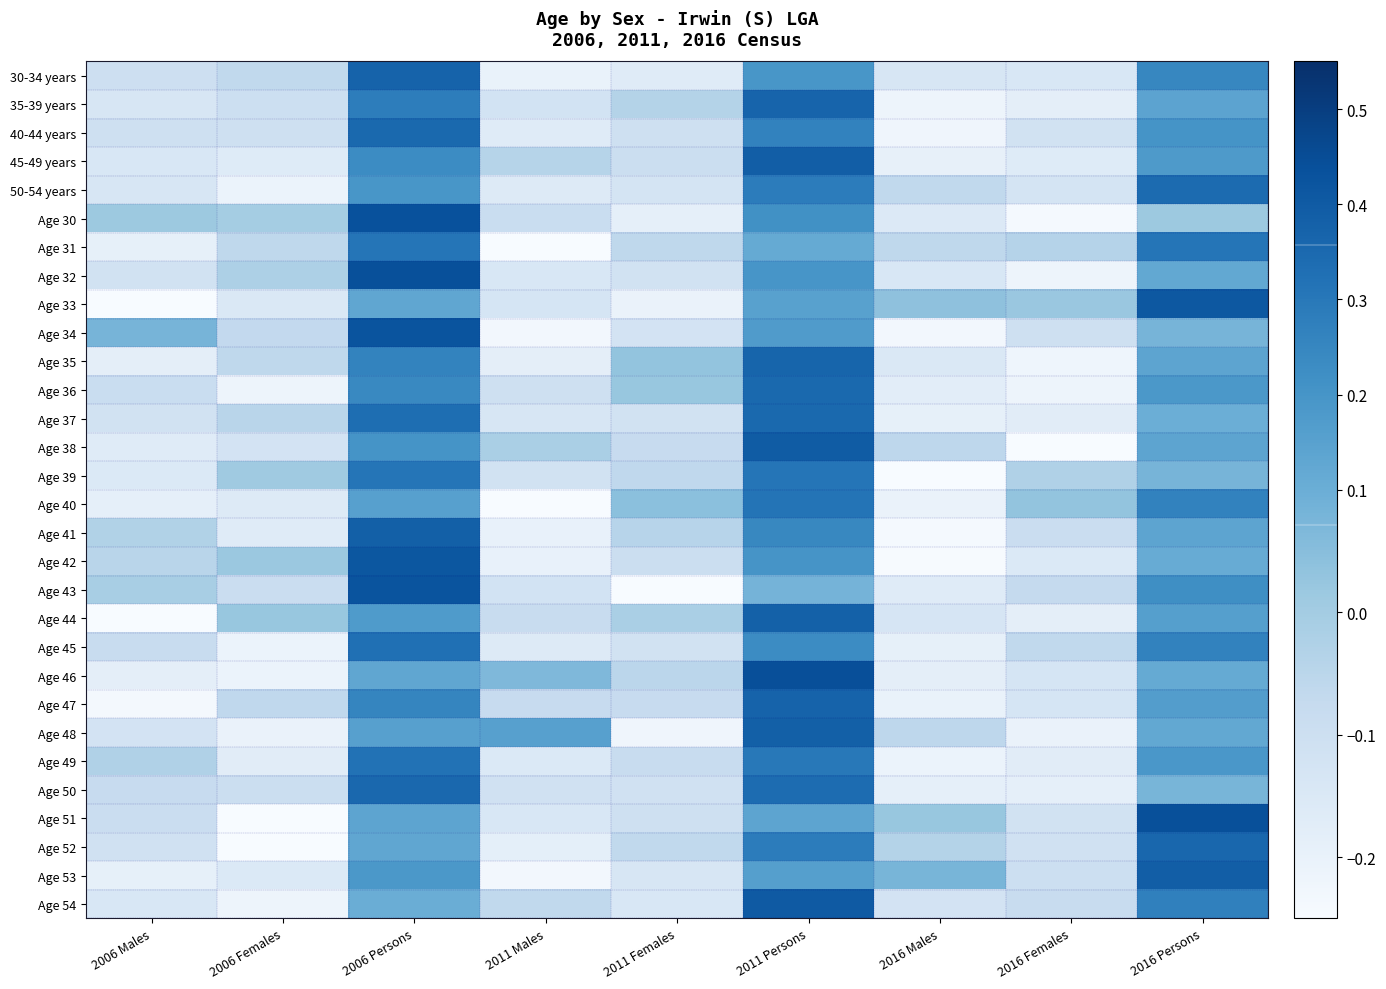

List the series in order of their peak value, lowest first.

Age 39, Age 31, Age 40, Age 49, Age 45, 50-54 years, Age 36, Age 37, 40-44 years, Age 50, Age 52, Age 35, 35-39 years, 30-34 years, Age 47, Age 44, Age 41, Age 48, Age 53, 45-49 years, Age 38, Age 54, Age 33, Age 42, Age 43, Age 34, Age 30, Age 32, Age 51, Age 46